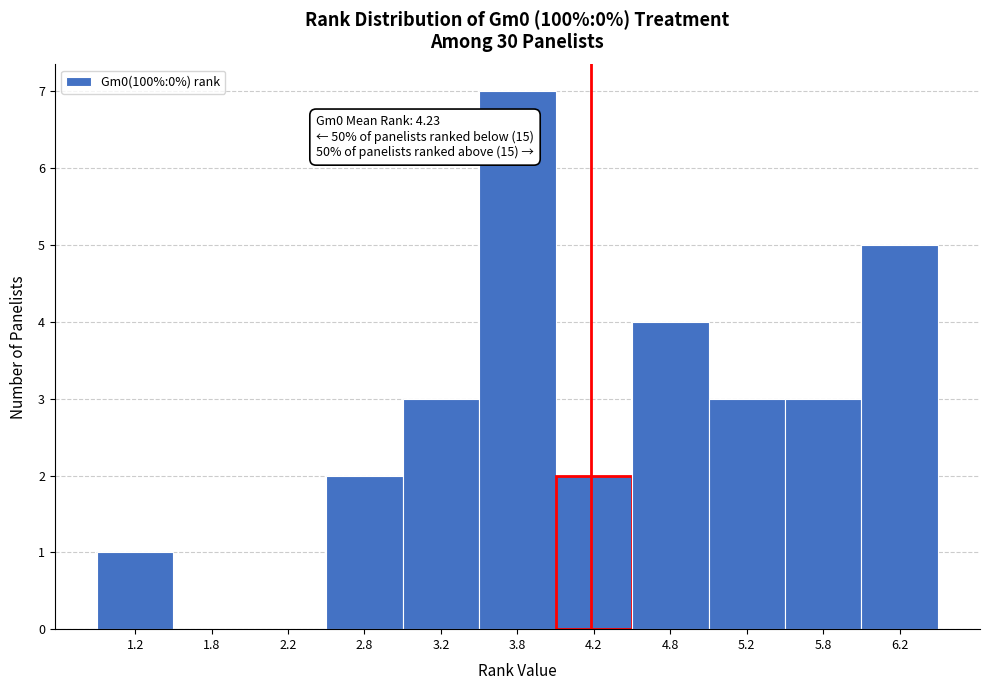

Over which range of the x-axis is the bar tallest?

3.5 to 4.0